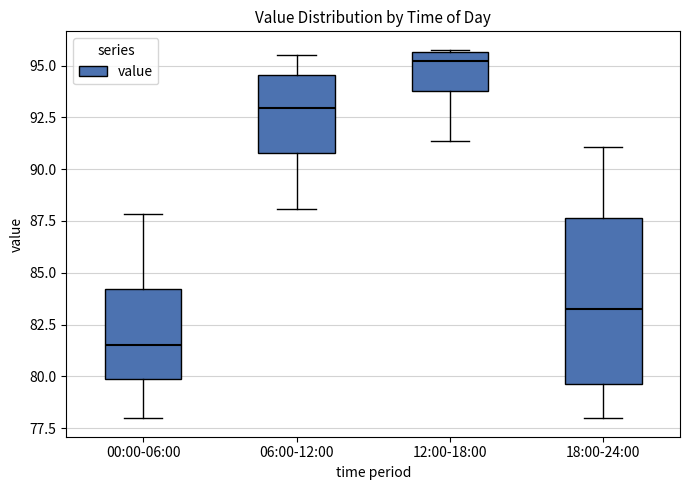

Which box's median line is the highest?

12:00-18:00